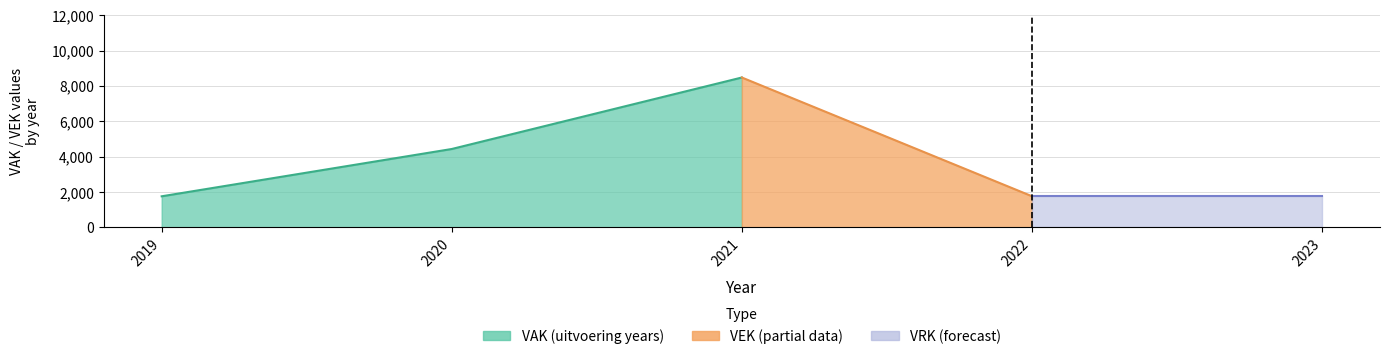

What is the value of the VAK point at the 3rd from the left?

8474